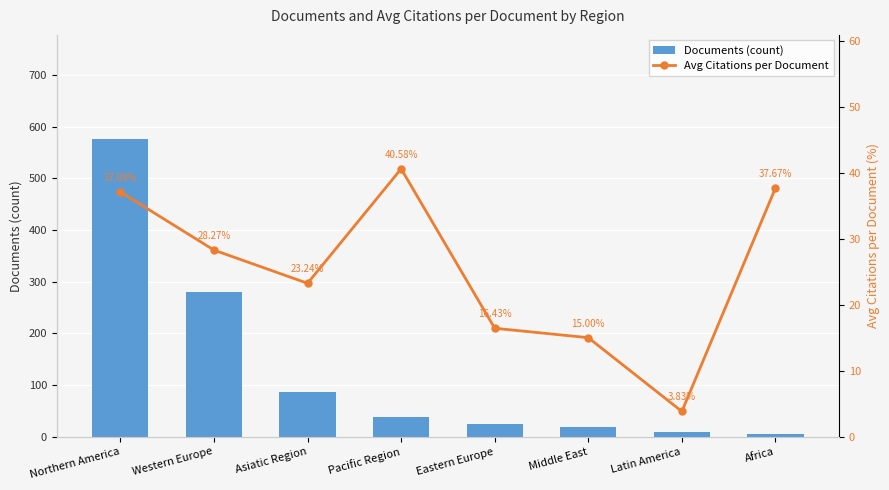

Which series has the widest spread of values?

Documents (count)